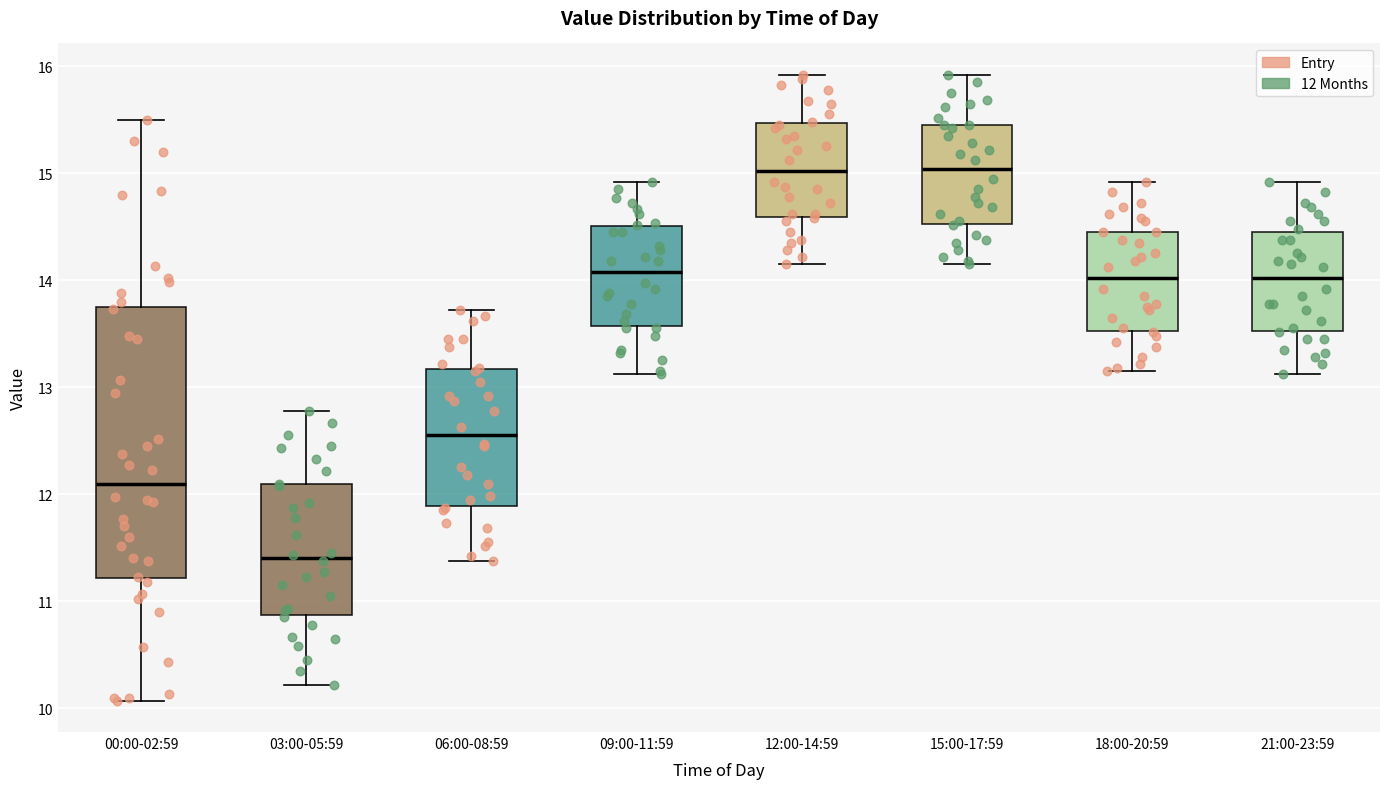

Comparing the boxes themselves (not the whiskers), which one is the tallest?

00:00-02:59